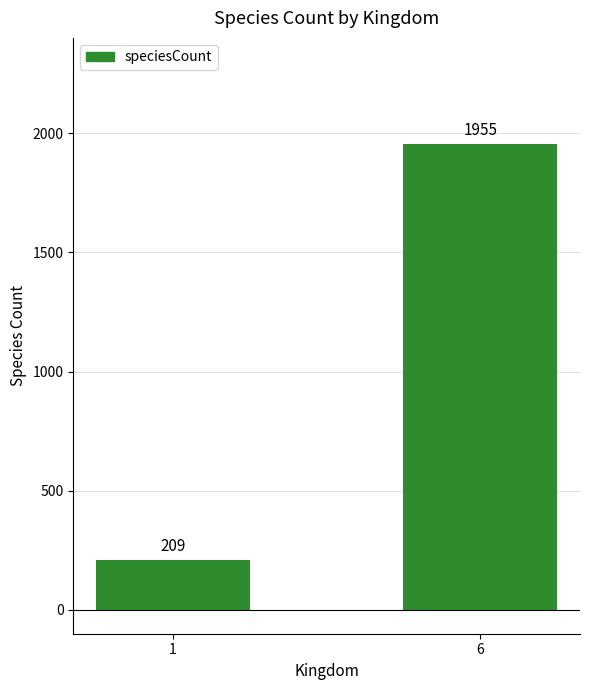

How many distinct data groups are displayed?

1